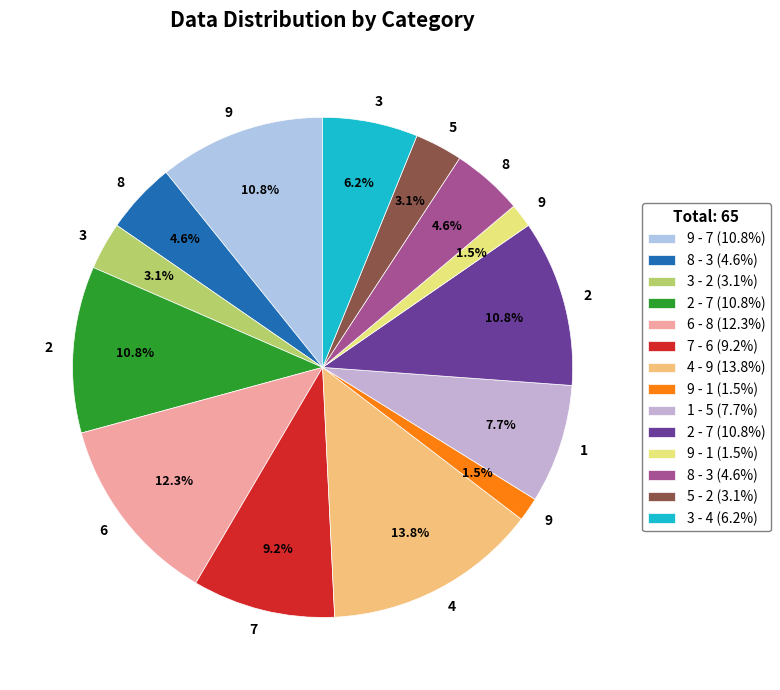

Count the number of slices in the pie.

14